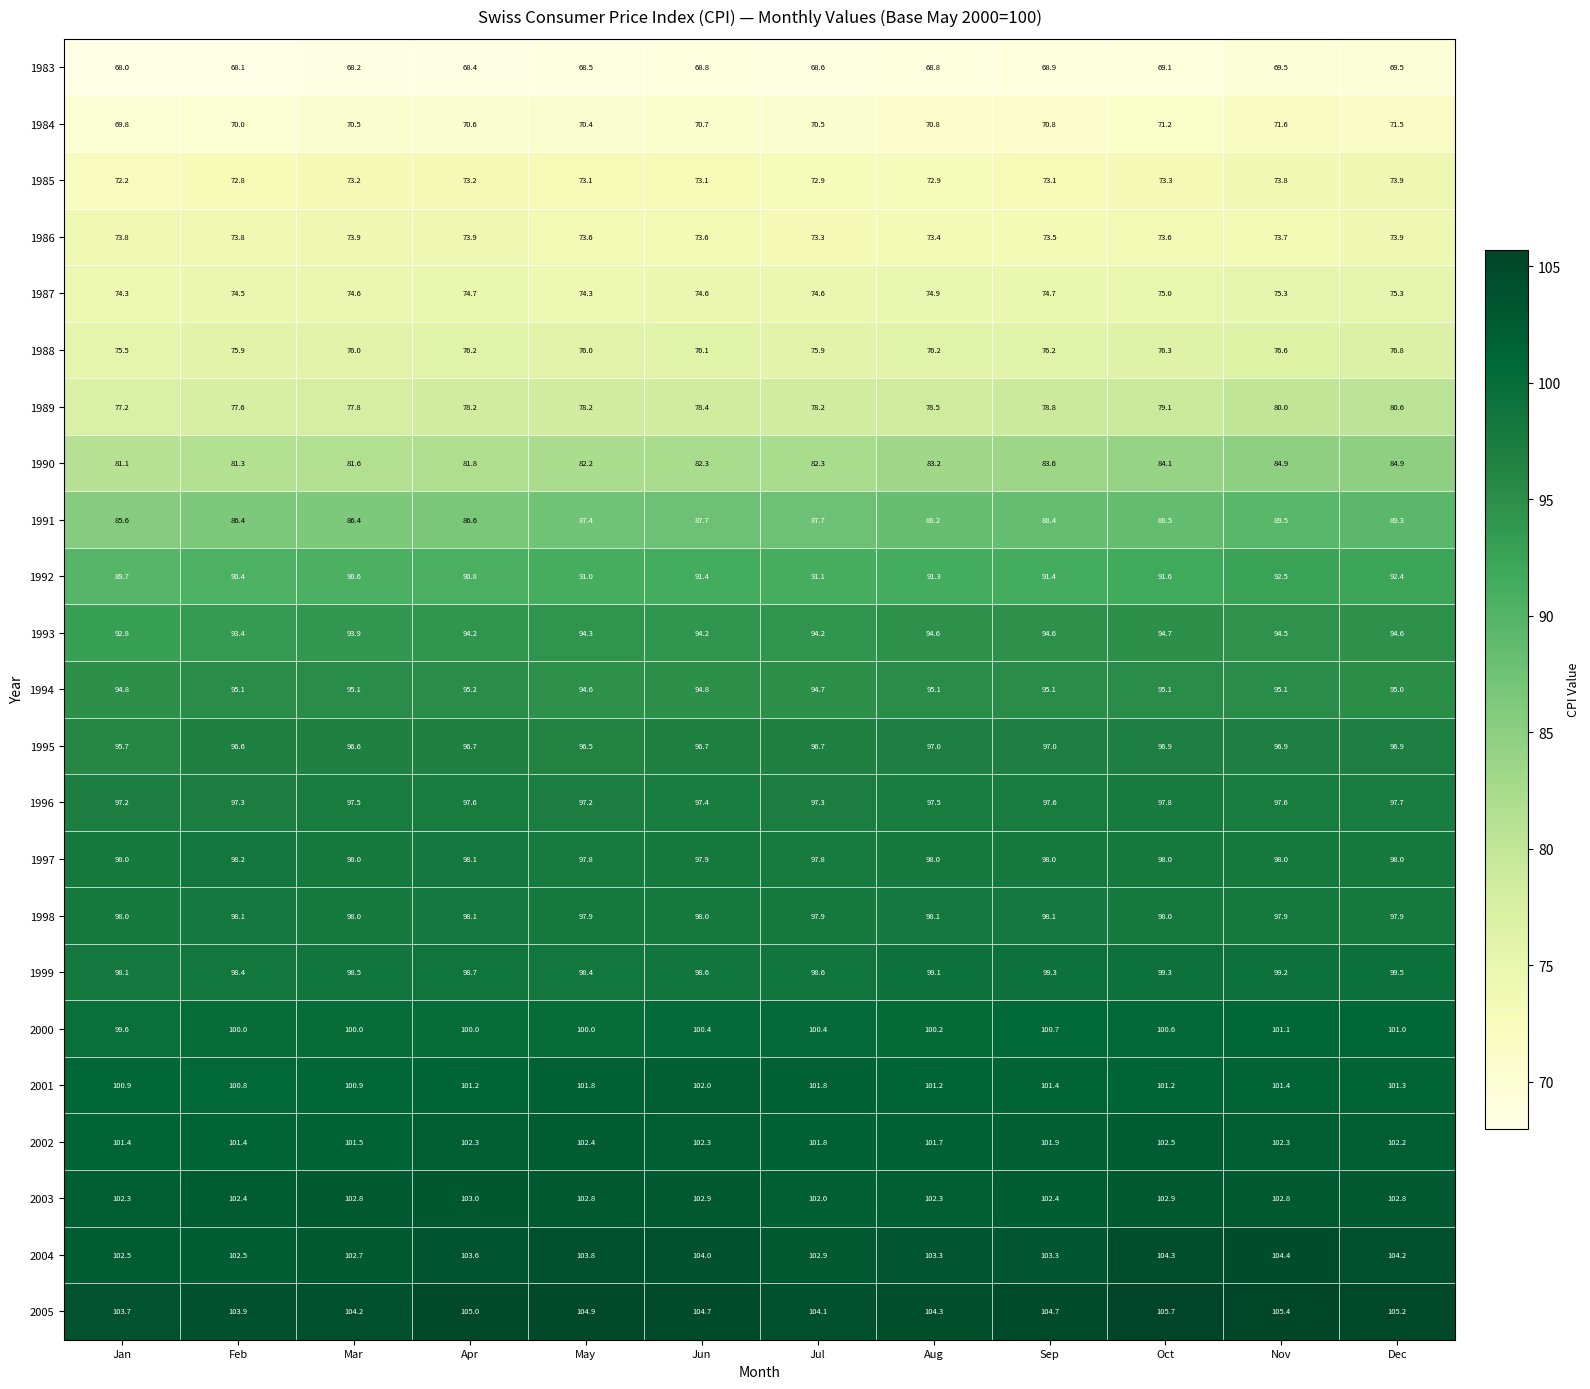

Which series changed the most between May and Nov?

1990